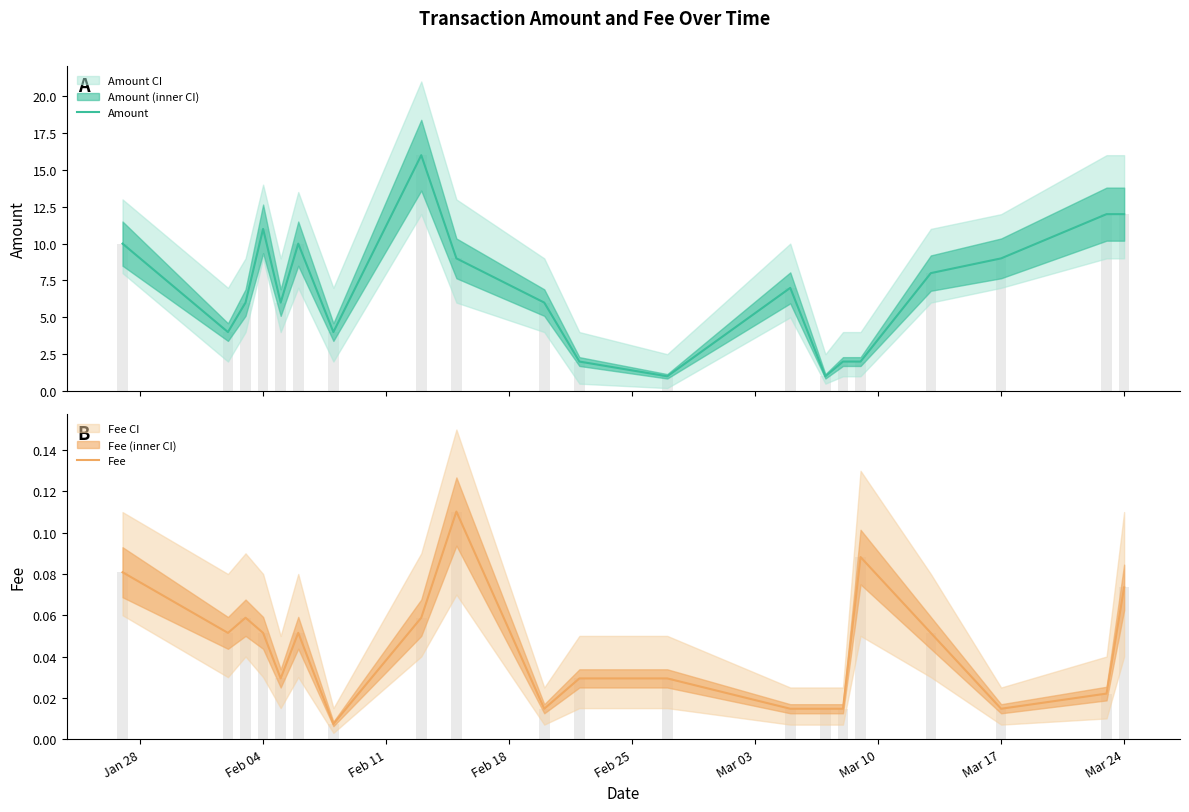

Reading left to right, what are all the values shown in this chart?

Amount: 10.0	4.0	6.0	11.0	6.0	10.0	4.0	16.0	9.0	6.0	2.0	1.0	7.0	1.0	2.0	2.0	8.0	9.0	12.0	12.0
Fee: 0.1	0.1	0.1	0.1	0.0	0.1	0.0	0.1	0.1	0.0	0.0	0.0	0.0	0.0	0.0	0.1	0.1	0.0	0.0	0.1